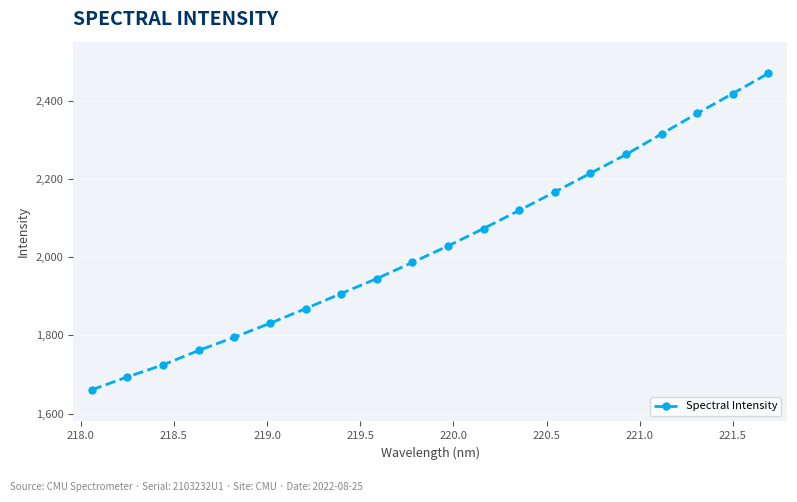

What is the value of the 7th point from the left?

1868.3